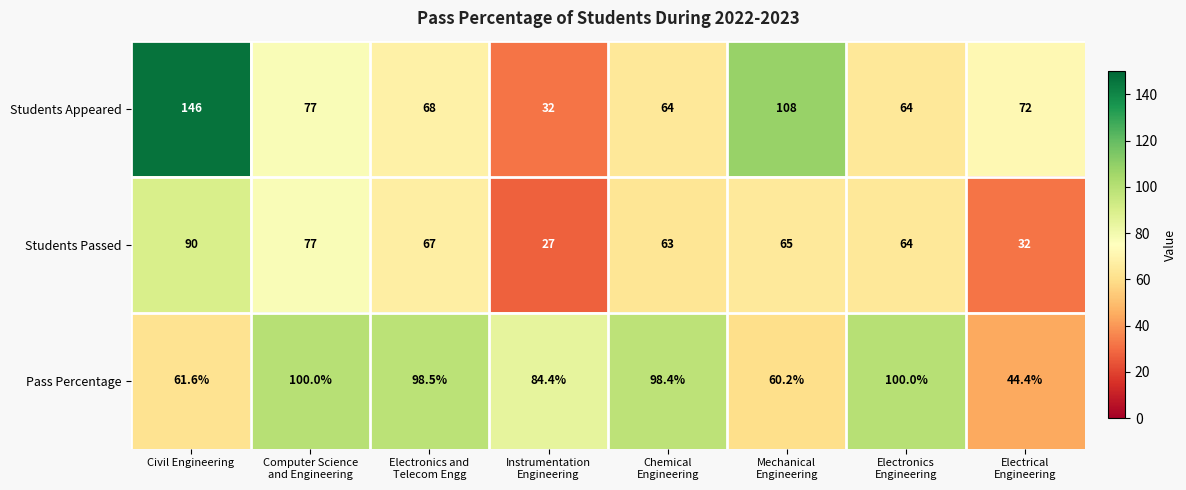

Which series has the widest spread of values?

Students Appeared